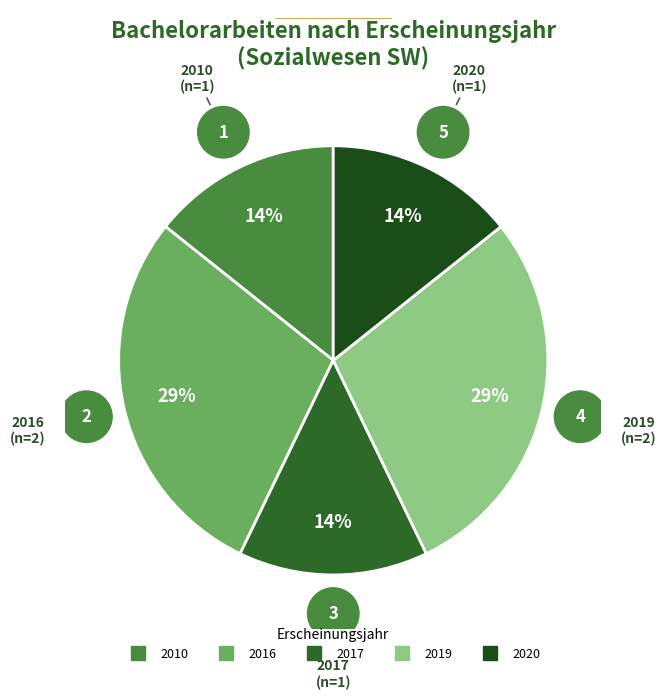

How many segments does this pie chart have?

5